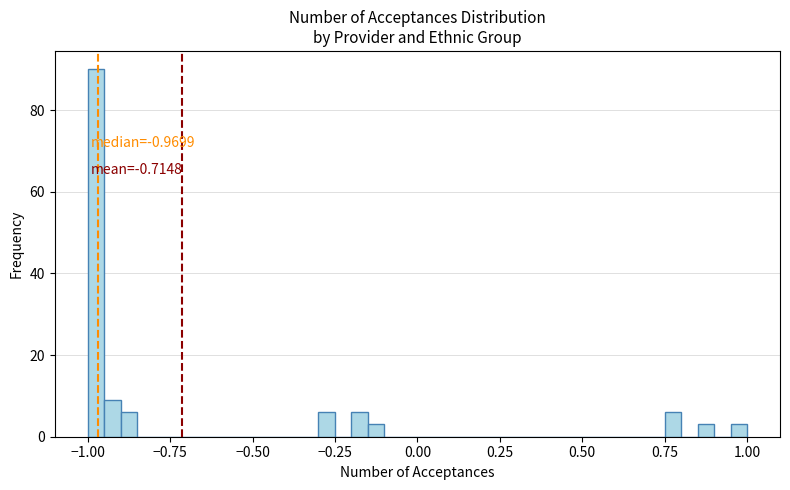

Read against the x-axis, roughly where is the centre of the tallest bar?

-0.95